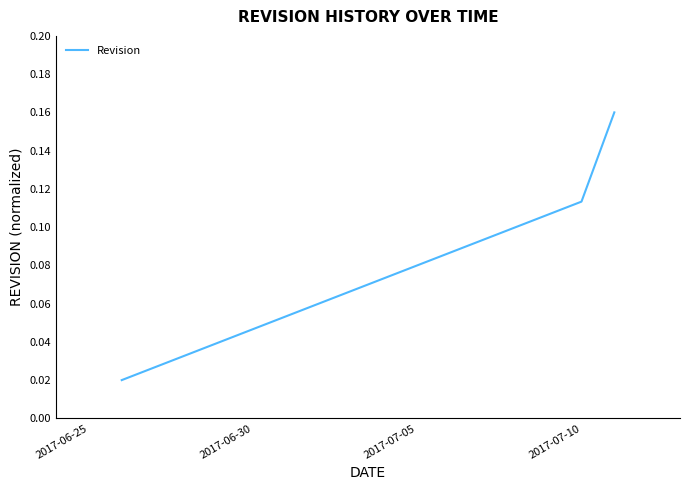

Count the values in the range 0 to 1.

4